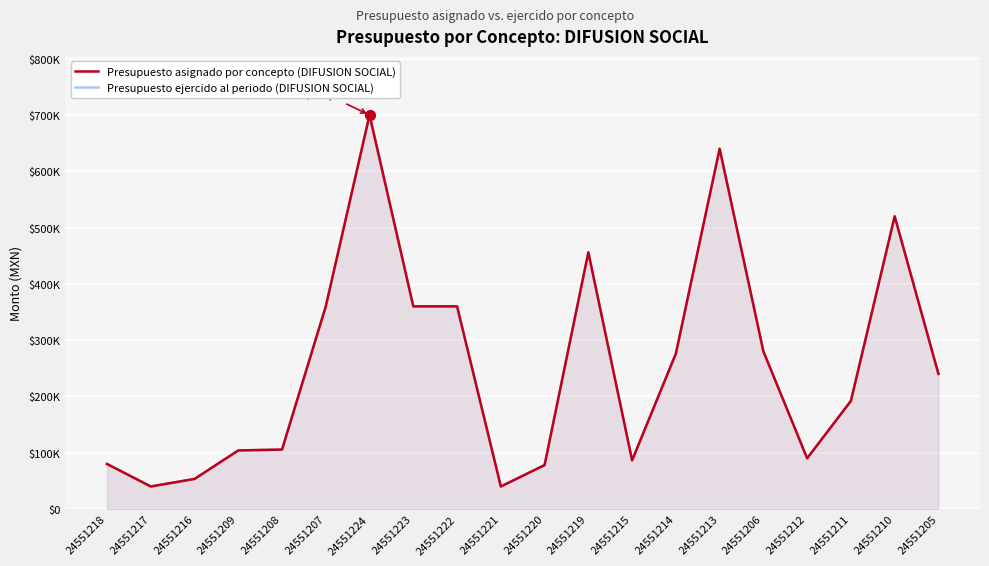

Which series has the largest total across all categories?

Presupuesto asignado por concepto (DIFUSION SOCIAL)